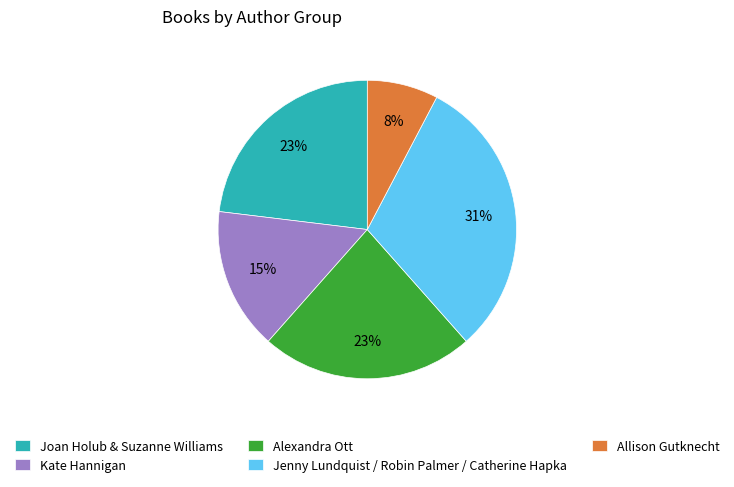

What percentage is the Kate Hannigan slice, to the nearest percent?

15%